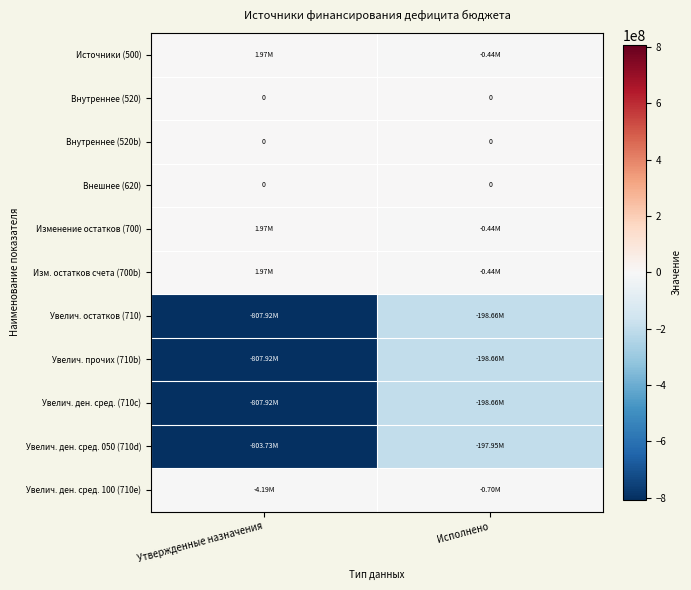

Which category has the lowest value in the Внутреннее (520b) series?

Утвержденные назначения